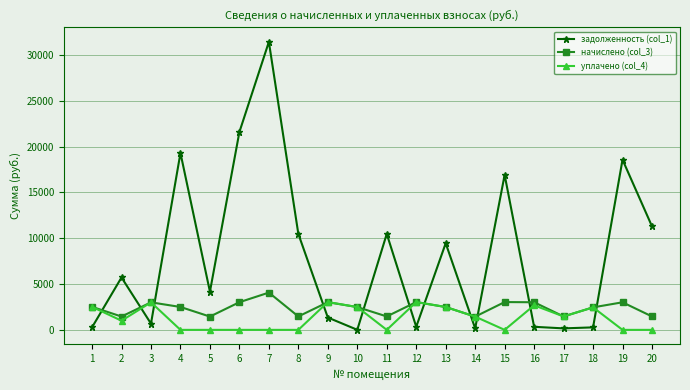

What is the difference between the задолженность (col_1) values at 2 and 12?

5382.3